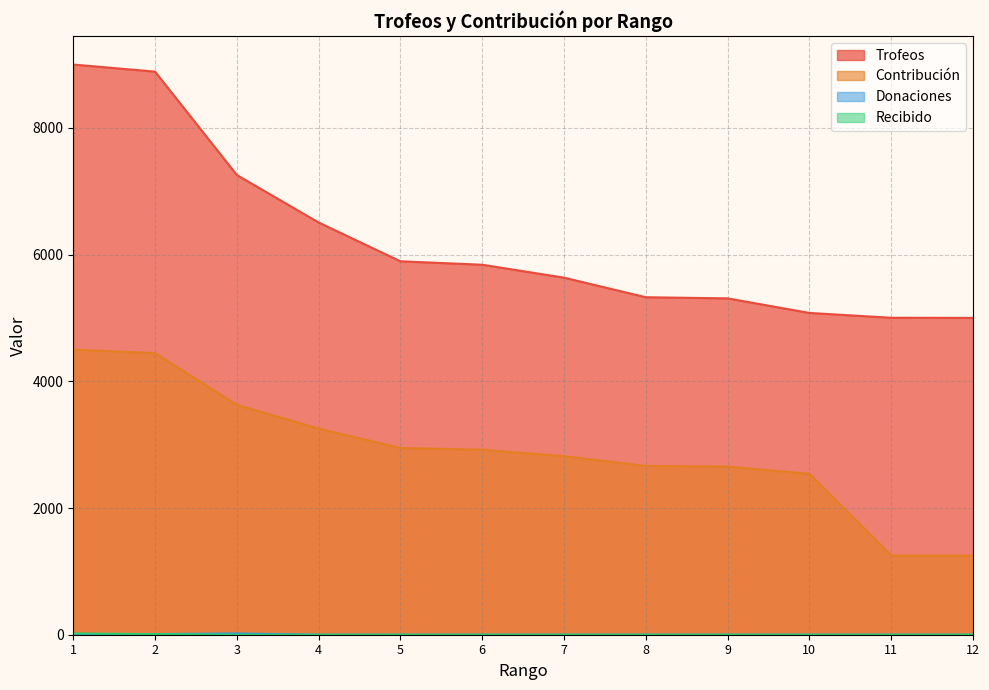

What is the difference between the maximum and minimum values in the Contribución series?

3250